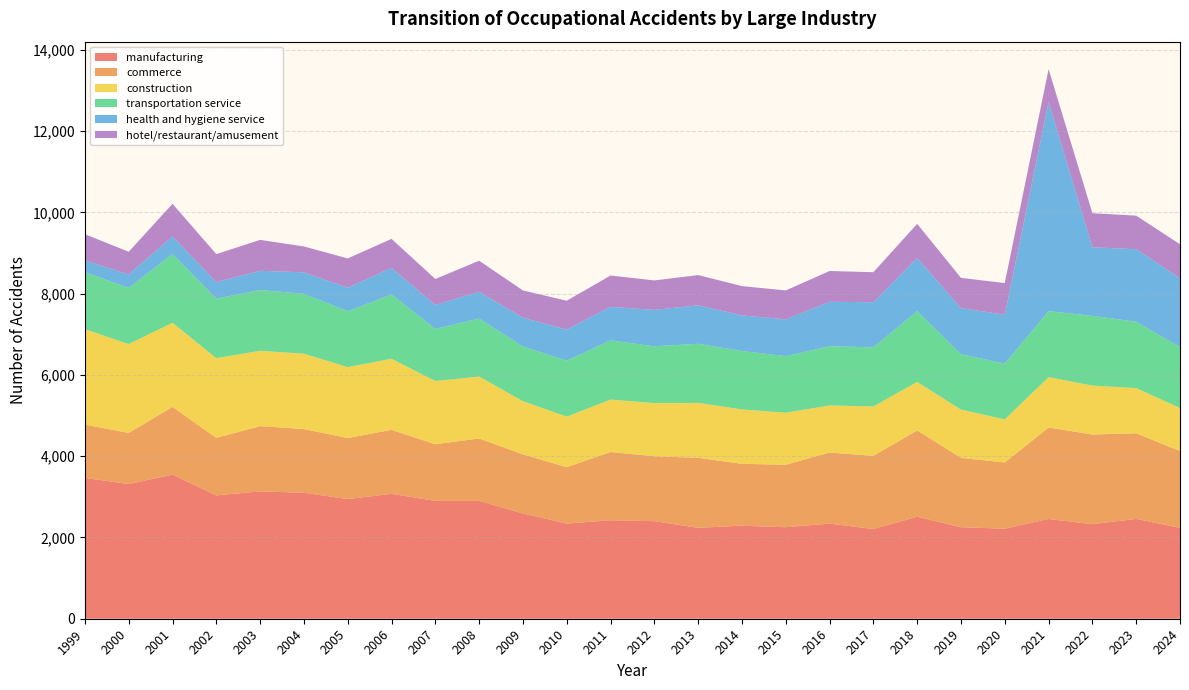

Reading left to right, what are all the values shown in this chart?

manufacturing: 3466	3314	3547	3035	3134	3100	2945	3074	2900	2900	2591	2343	2424	2402	2237	2290	2252	2341	2209	2509	2251	2216	2456	2326	2458	2236
commerce: 1312	1259	1668	1416	1607	1569	1502	1575	1395	1537	1454	1388	1680	1596	1723	1523	1538	1749	1800	2127	1708	1630	2250	2209	2106	1892
construction: 2349	2188	2069	1962	1855	1854	1747	1749	1556	1524	1309	1243	1291	1309	1353	1339	1281	1159	1215	1193	1188	1060	1241	1204	1112	1059
transportation service: 1405	1383	1696	1466	1496	1474	1375	1583	1283	1427	1348	1377	1456	1399	1454	1438	1392	1458	1456	1742	1364	1374	1623	1717	1634	1501
health and hygiene service: 285	331	426	407	472	529	577	654	589	660	707	768	824	896	947	877	905	1094	1110	1309	1134	1203	5148	1686	1786	1695
hotel/restaurant/amusement: 648	557	806	688	761	637	722	714	639	764	671	708	772	725	744	720	712	758	739	839	744	779	809	839	825	834